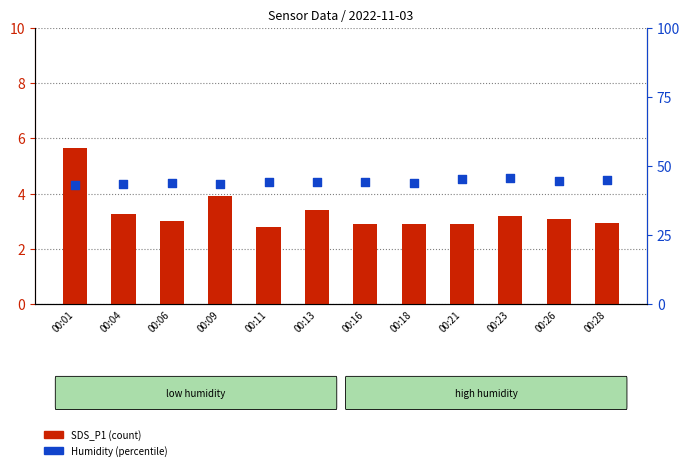

What is the total value across all series at 00:26?

47.8